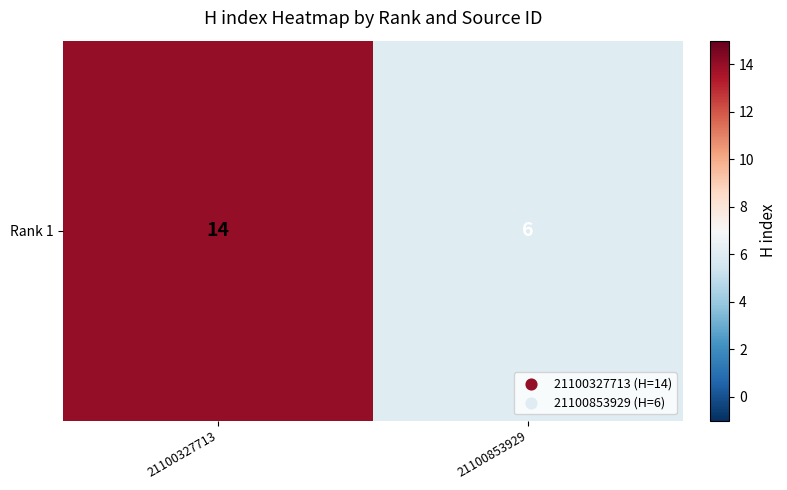

True or false: the data shows 14 at 21100327713.

True